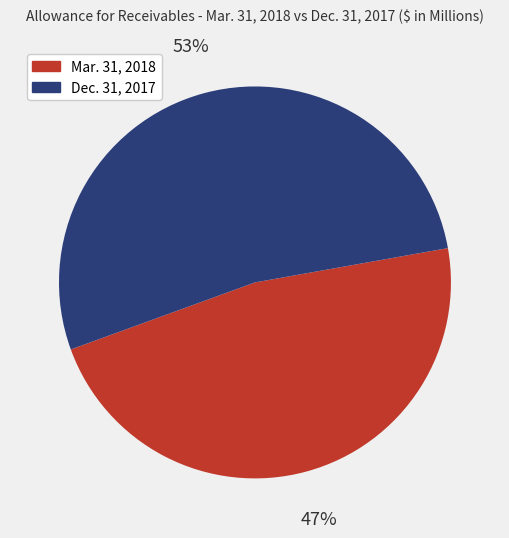

Is there a majority slice in this chart?

Yes